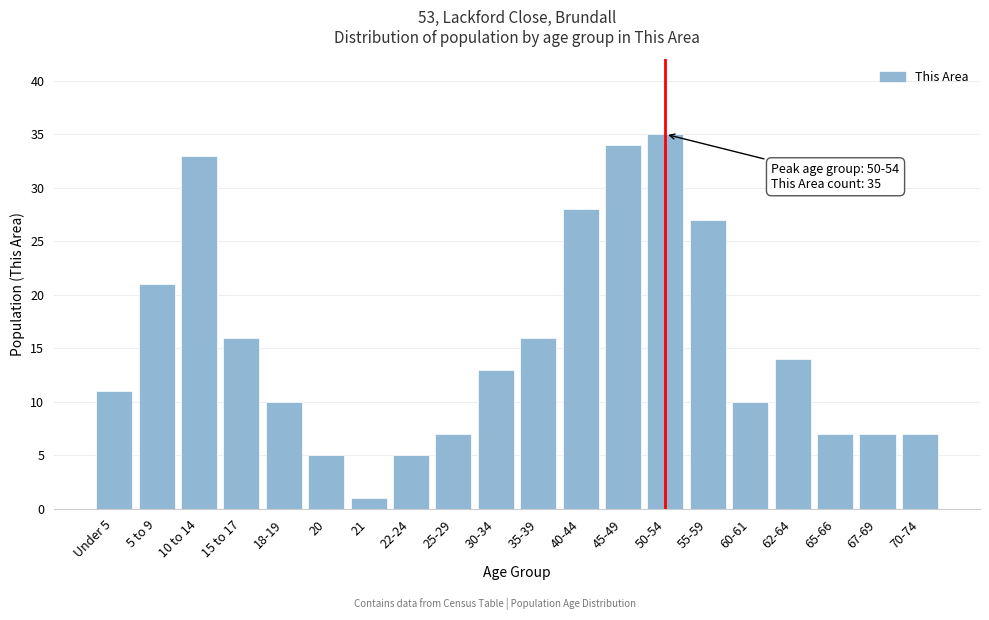

Reading left to right, list all the values displayed in this chart.

Under 5=11	5 to 9=21	10 to 14=33	15 to 17=16	18-19=10	20=5	21=1	22-24=5	25-29=7	30-34=13	35-39=16	40-44=28	45-49=34	50-54=35	55-59=27	60-61=10	62-64=14	65-66=7	67-69=7	70-74=7